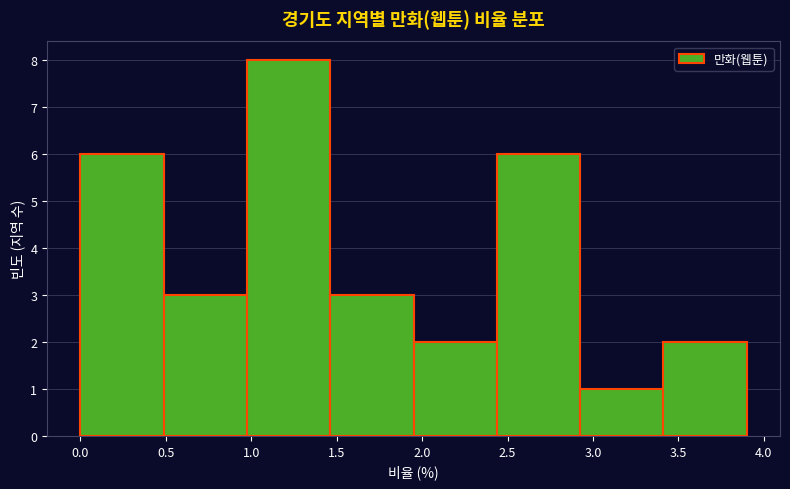

Which range on the x-axis has the tallest bar?

1.00 to 1.45